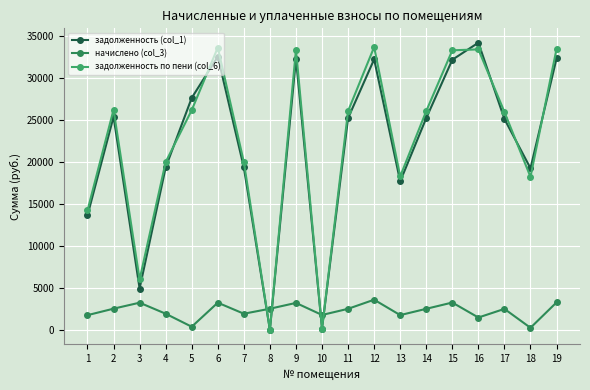

What is the difference between the second highest and minimum values in the задолженность (col_1) series?

32560.8